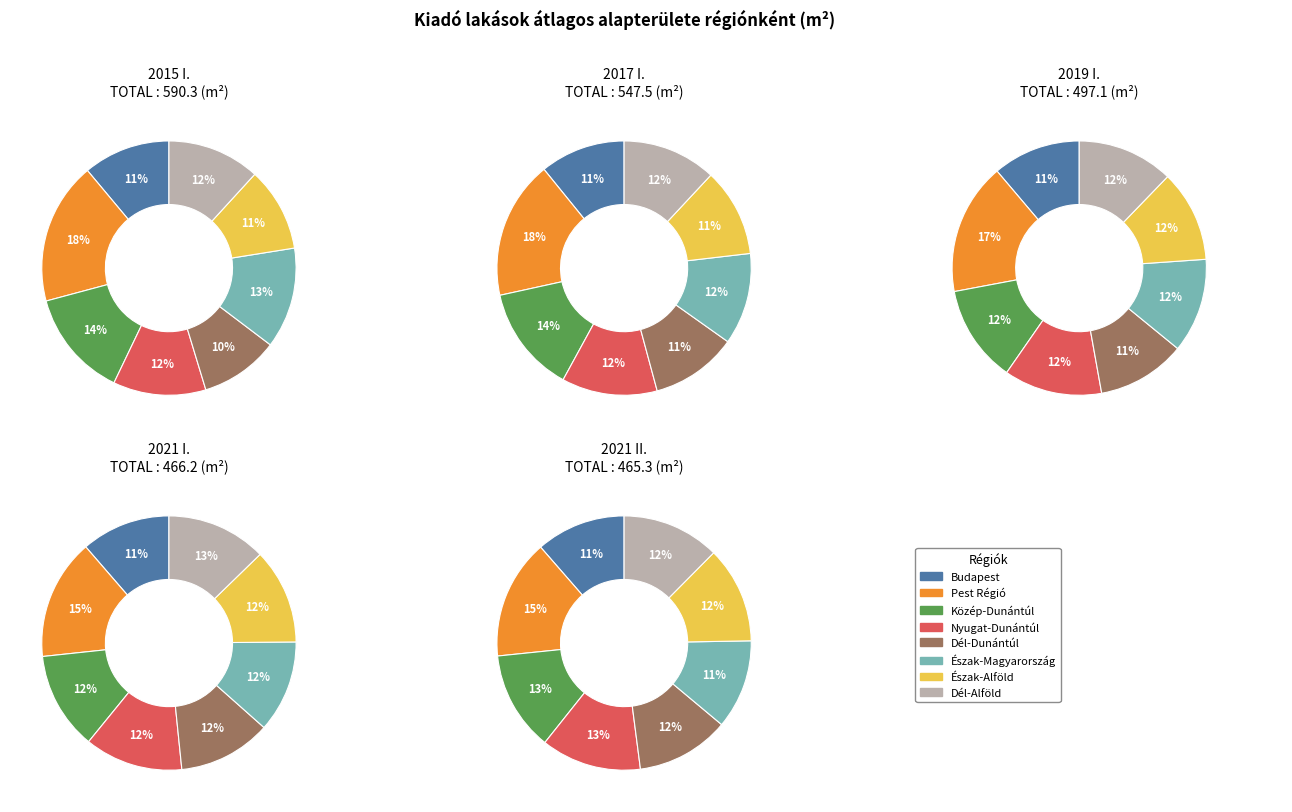

To the nearest percent, what portion does Budapest represent?

11%